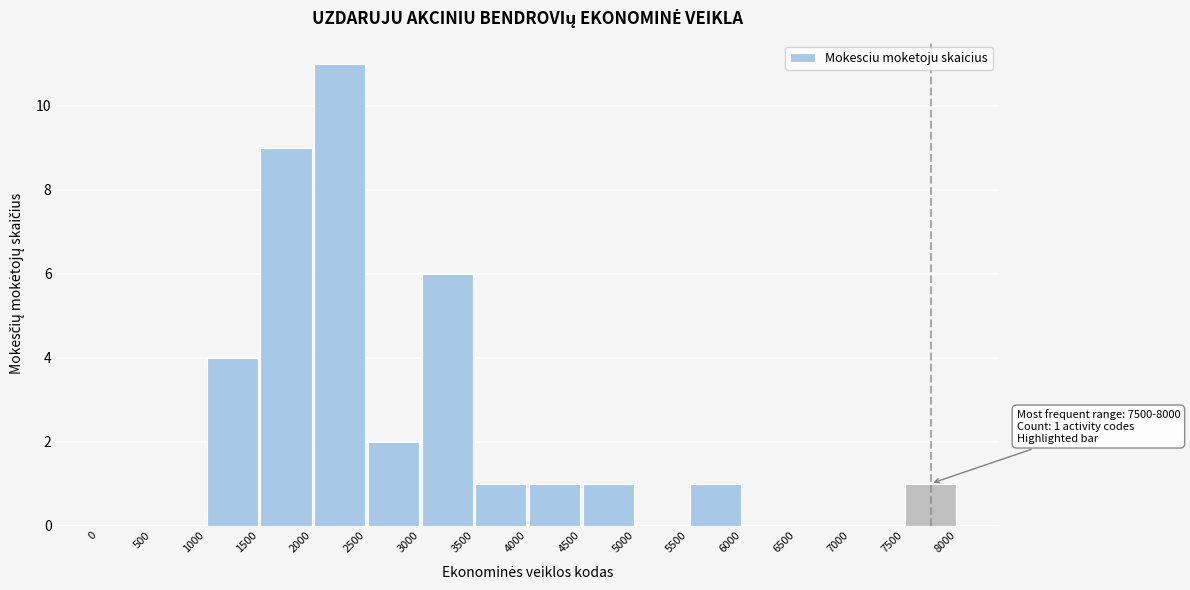

Over which range of the x-axis is the bar tallest?

2000 to 2500